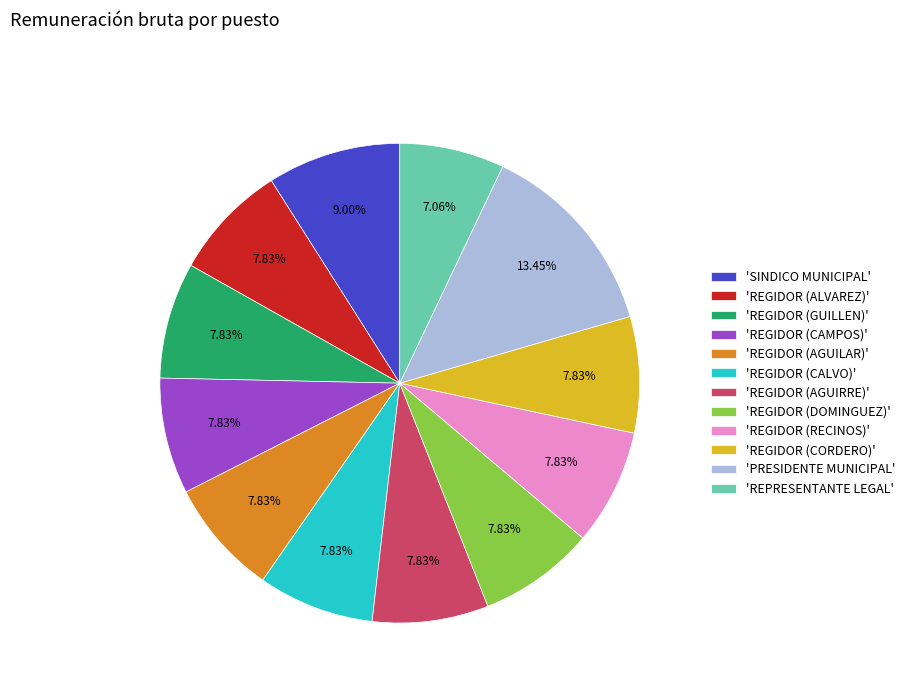

What is the ratio of the value at 'REGIDOR (RECINOS)' to the value at 'REGIDOR (AGUIRRE)'?

1.0